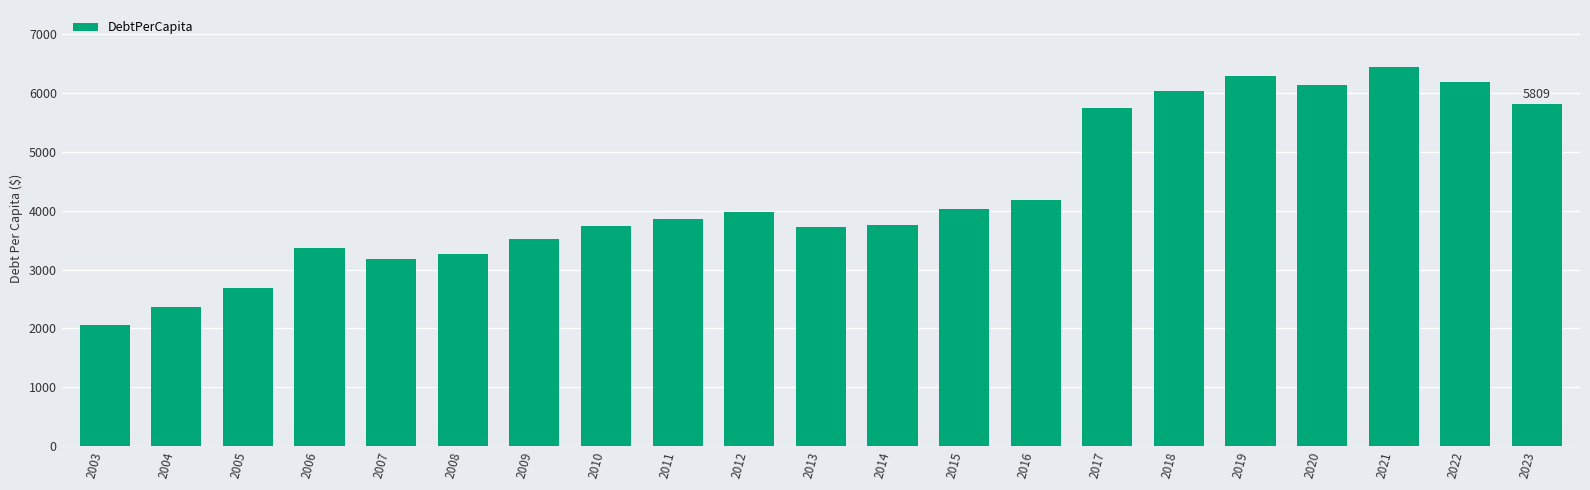

The chart shows a value of 1206.7 at 2023. True or false?

False